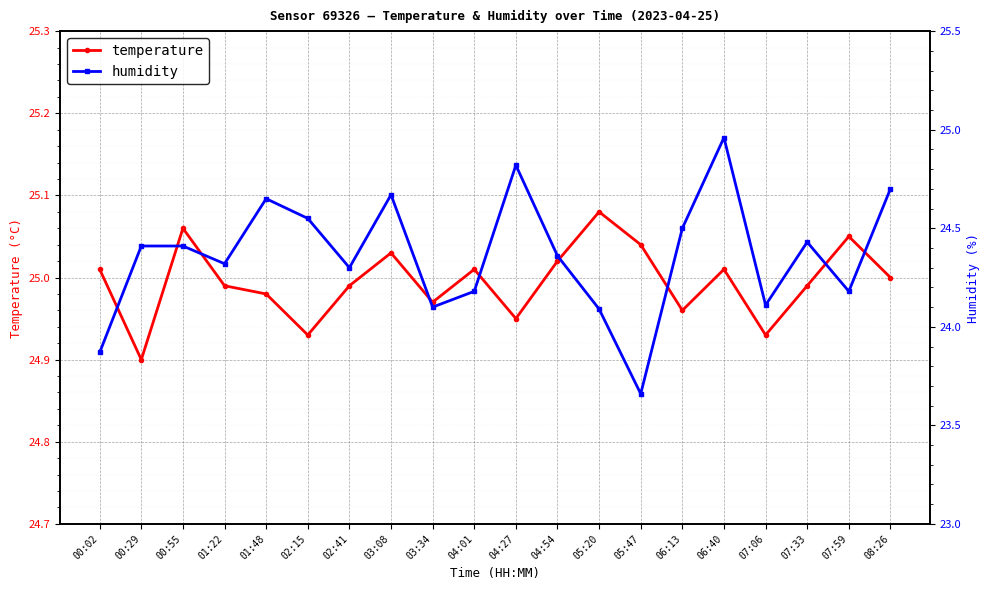

Which series changed the most between 05:47 and 08:26?

humidity